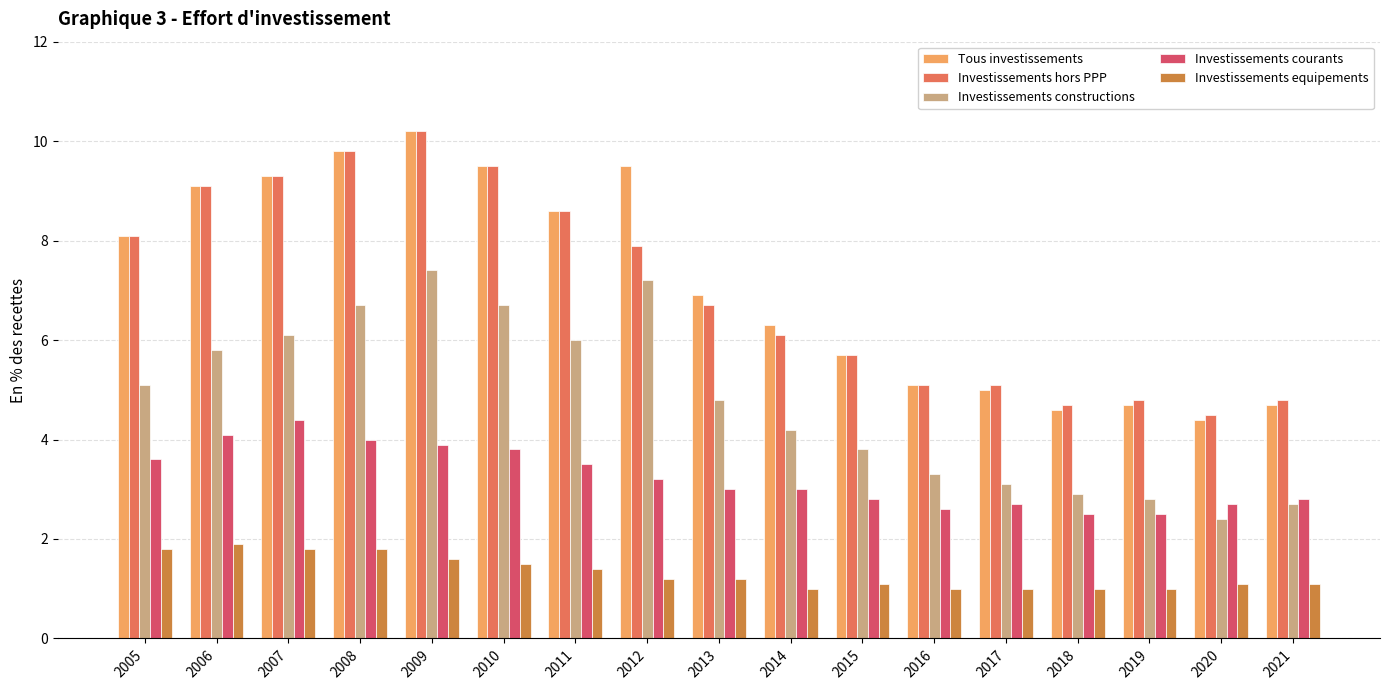

Reading left to right, what are all the values shown in this chart?

Tous investissements: 2005=8.1	2006=9.1	2007=9.3	2008=9.8	2009=10.2	2010=9.5	2011=8.6	2012=9.5	2013=6.9	2014=6.3	2015=5.7	2016=5.1	2017=5.0	2018=4.6	2019=4.7	2020=4.4	2021=4.7
Investissements hors PPP: 2005=8.1	2006=9.1	2007=9.3	2008=9.8	2009=10.2	2010=9.5	2011=8.6	2012=7.9	2013=6.7	2014=6.1	2015=5.7	2016=5.1	2017=5.1	2018=4.7	2019=4.8	2020=4.5	2021=4.8
Investissements constructions: 2005=5.1	2006=5.8	2007=6.1	2008=6.7	2009=7.4	2010=6.7	2011=6.0	2012=7.2	2013=4.8	2014=4.2	2015=3.8	2016=3.3	2017=3.1	2018=2.9	2019=2.8	2020=2.4	2021=2.7
Investissements courants: 2005=3.6	2006=4.1	2007=4.4	2008=4.0	2009=3.9	2010=3.8	2011=3.5	2012=3.2	2013=3.0	2014=3.0	2015=2.8	2016=2.6	2017=2.7	2018=2.5	2019=2.5	2020=2.7	2021=2.8
Investissements equipements: 2005=1.8	2006=1.9	2007=1.8	2008=1.8	2009=1.6	2010=1.5	2011=1.4	2012=1.2	2013=1.2	2014=1.0	2015=1.1	2016=1.0	2017=1.0	2018=1.0	2019=1.0	2020=1.1	2021=1.1